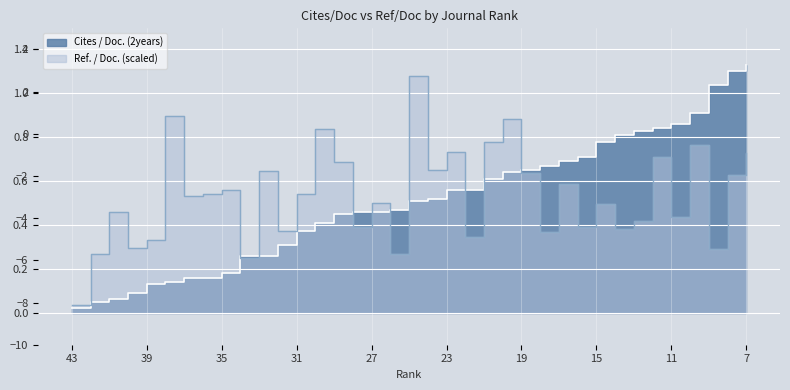

What is the approximate value of Cites / Doc. (2years) at 15?

0.8